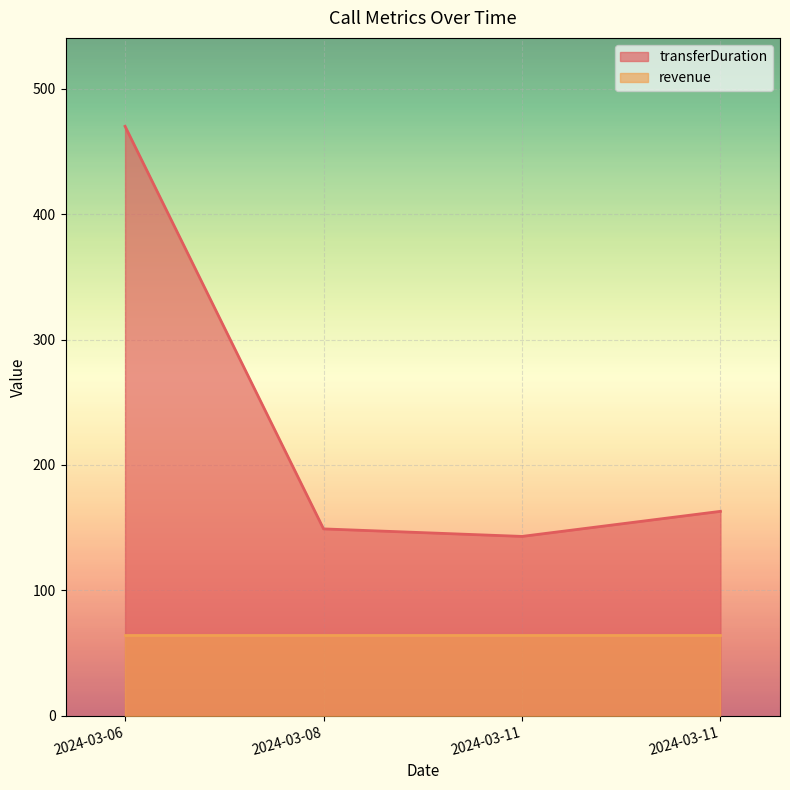

What is the greatest value displayed?

470